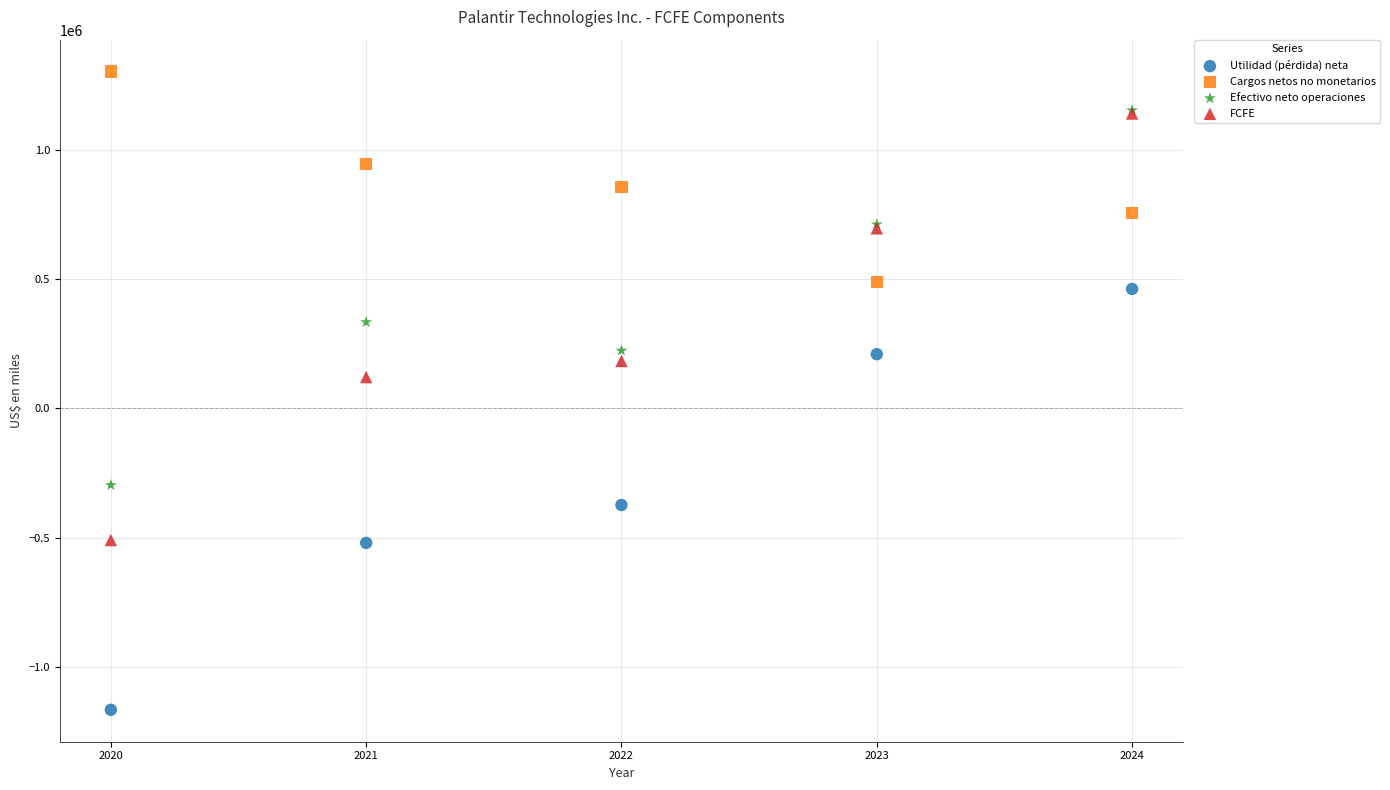

What are all the series names shown in the legend?

Utilidad (pérdida) neta, Cargos netos no monetarios, Efectivo neto operaciones, FCFE